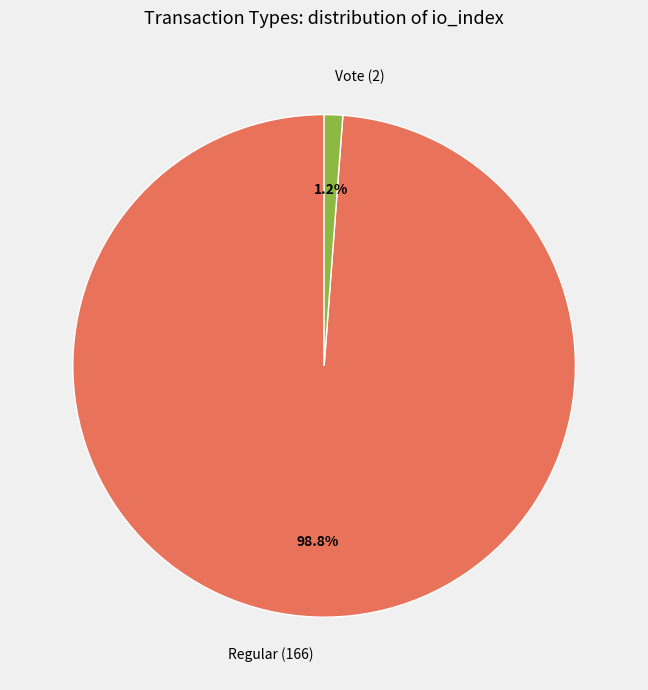

To the nearest percent, what is the combined percentage of Vote (2) and Regular (166)?

100%